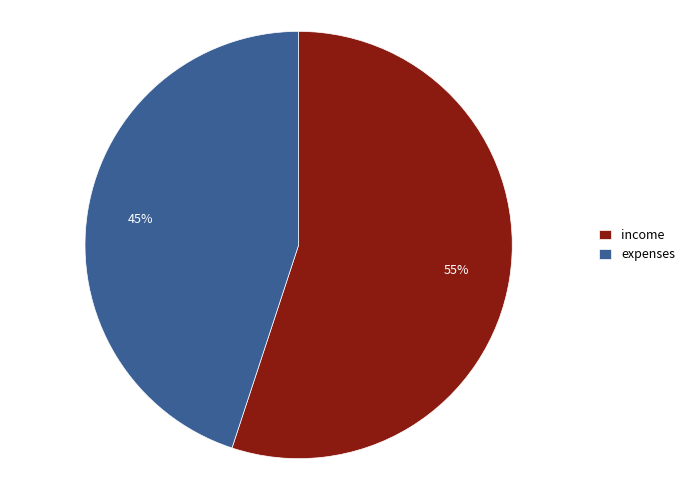

Between income and expenses, which is larger?

income